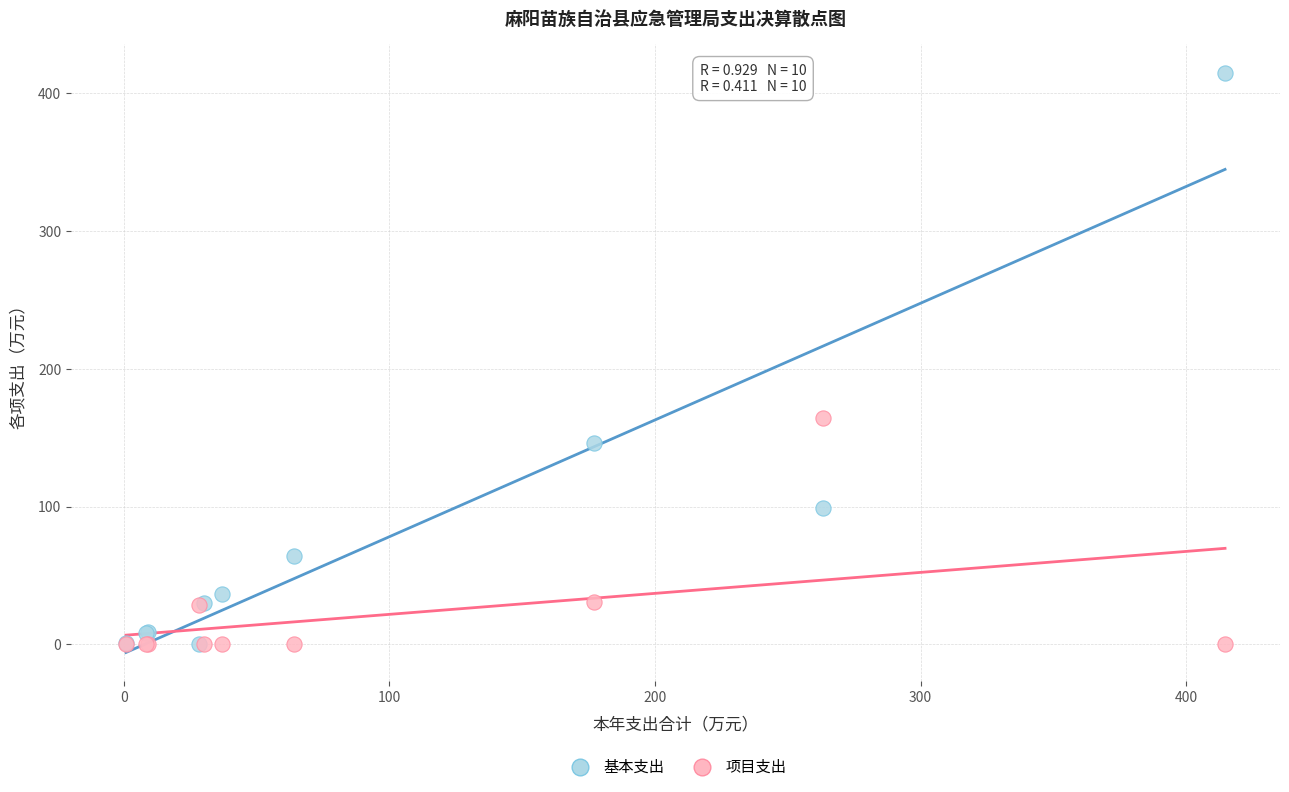

Which series reaches the maximum Y coordinate?

基本支出